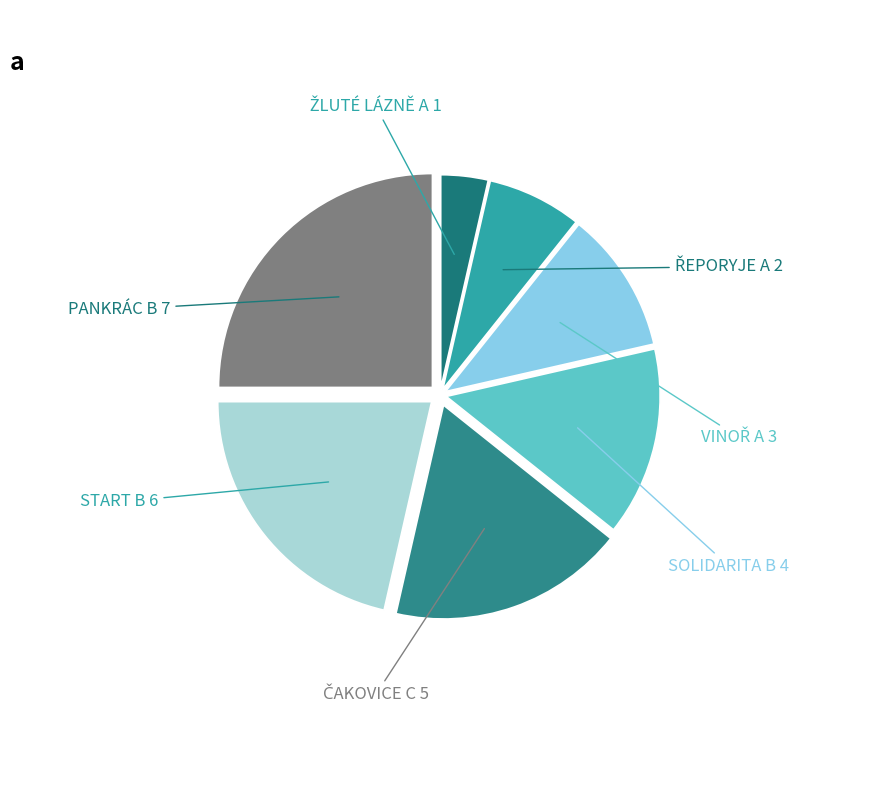

How many slices are in this pie chart?

7